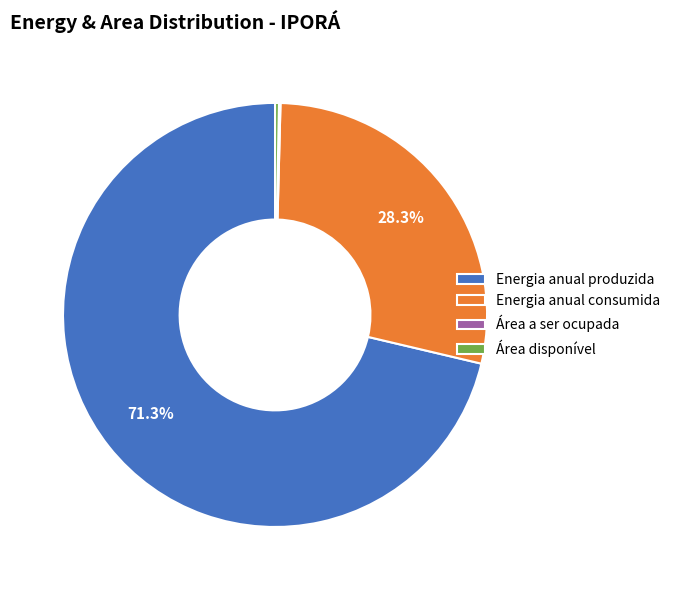

What is the largest slice in the pie chart?

Energia anual produzida